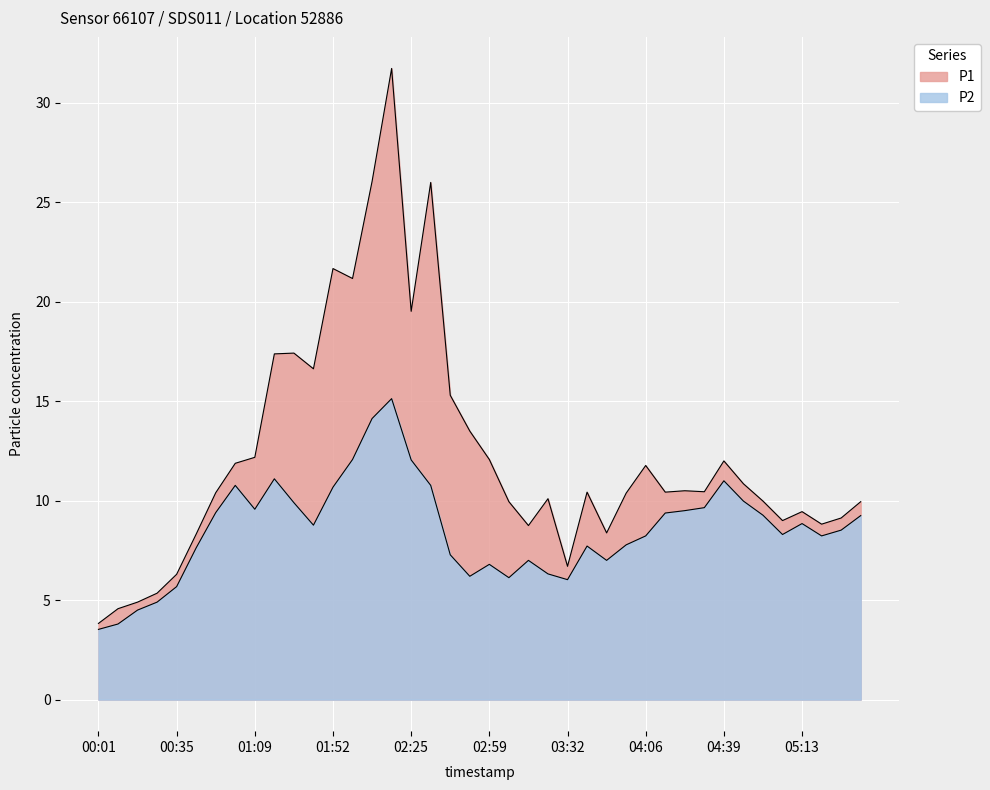

Where is the first local maximum for P1?

01:35